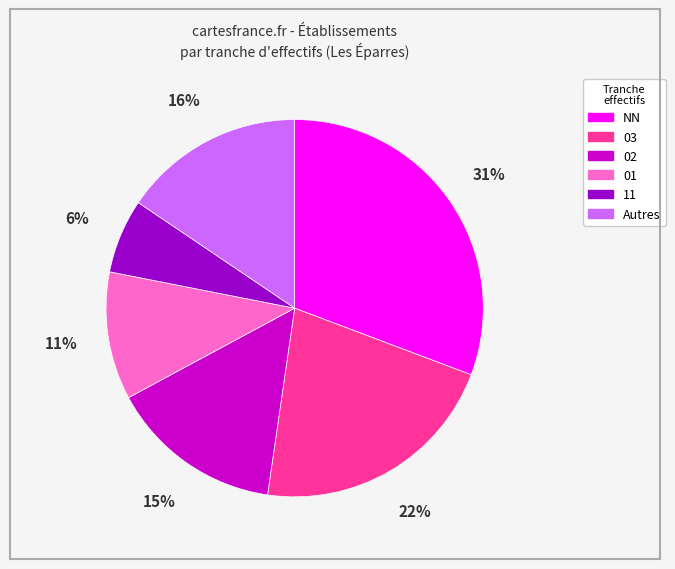

Is there any slice that represents more than half of the pie?

No